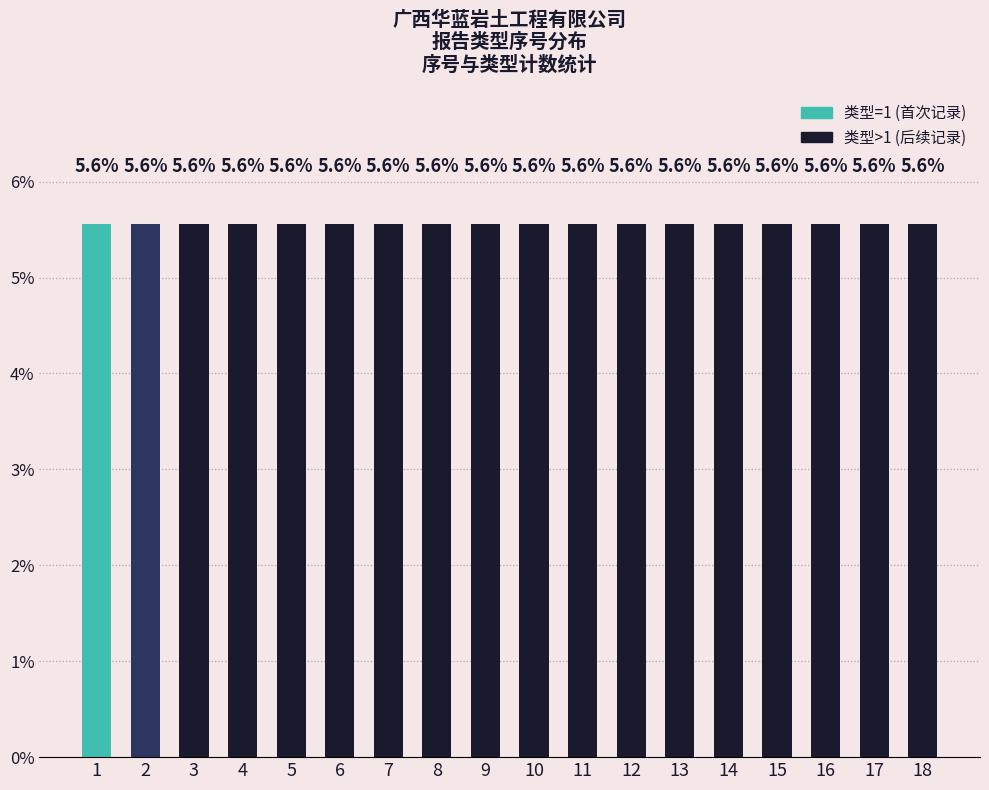

Rank the categories by value from lowest to highest.

1, 2, 3, 4, 5, 6, 7, 8, 9, 10, 11, 12, 13, 14, 15, 16, 17, 18